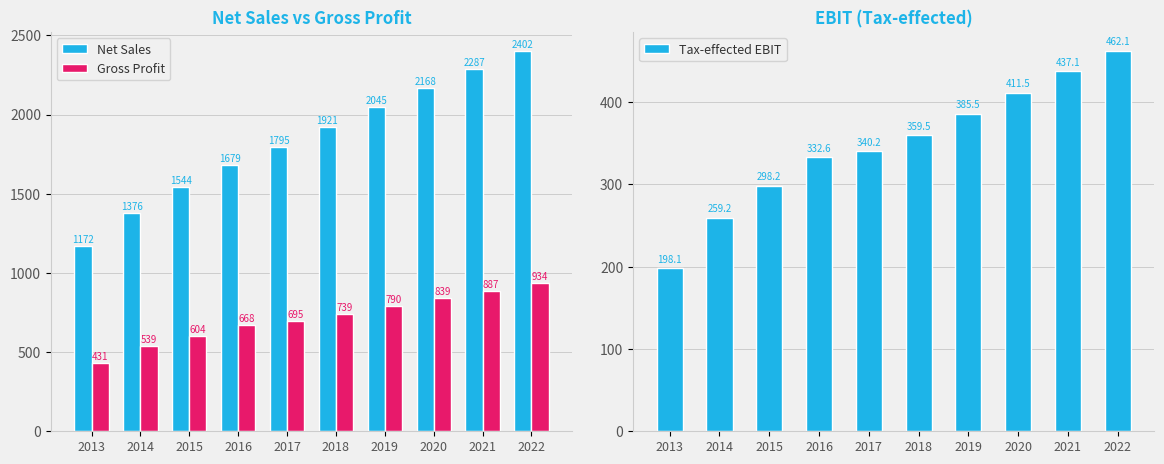

What value does the Net Sales series have at 2015?

1543.6